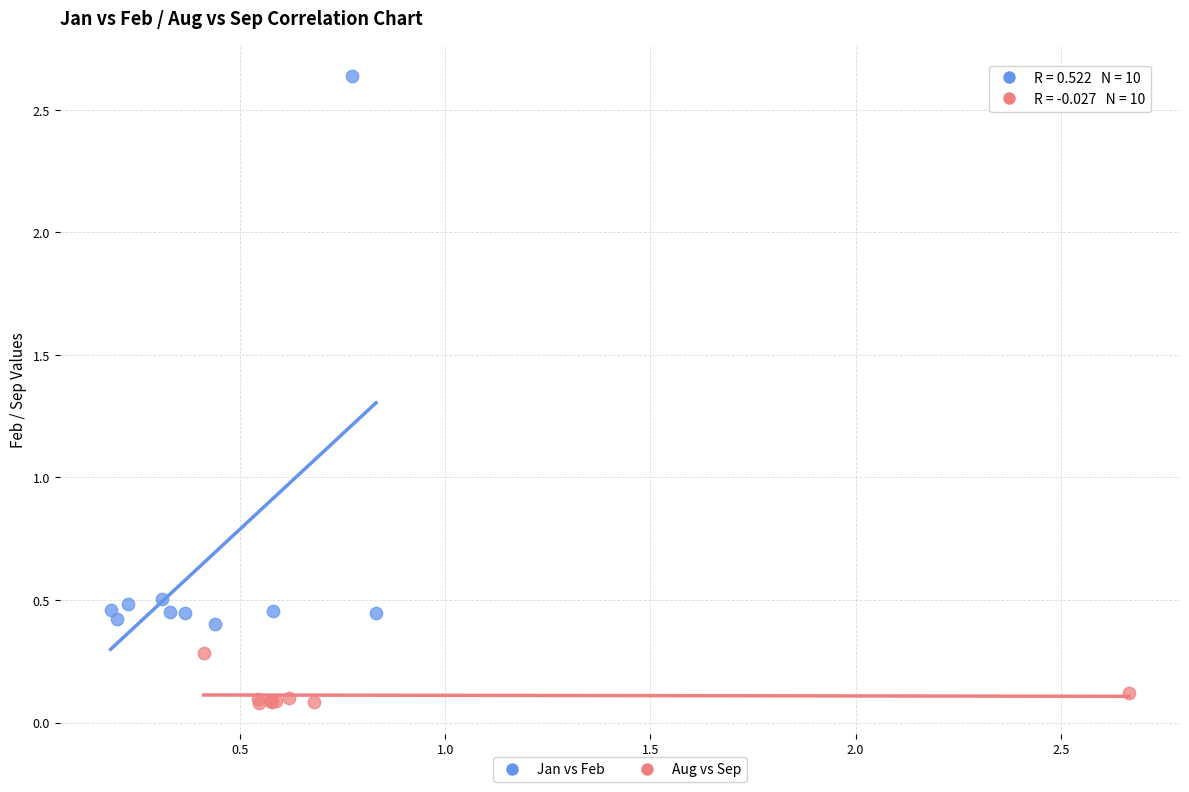

Which series reaches the maximum Y coordinate?

Jan vs Feb